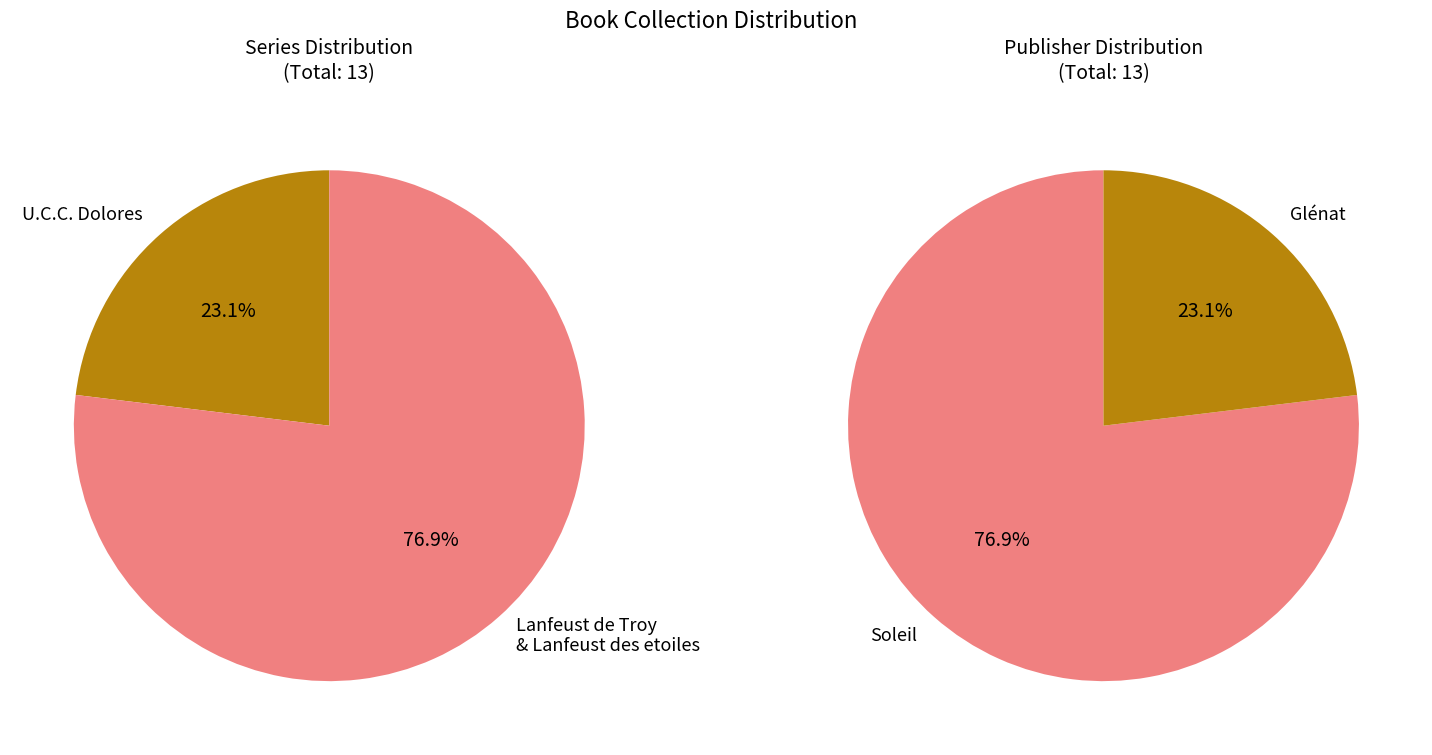

Do Lanfeust des etoiles and U.C.C. Dolores together represent more than half of the pie?

Yes